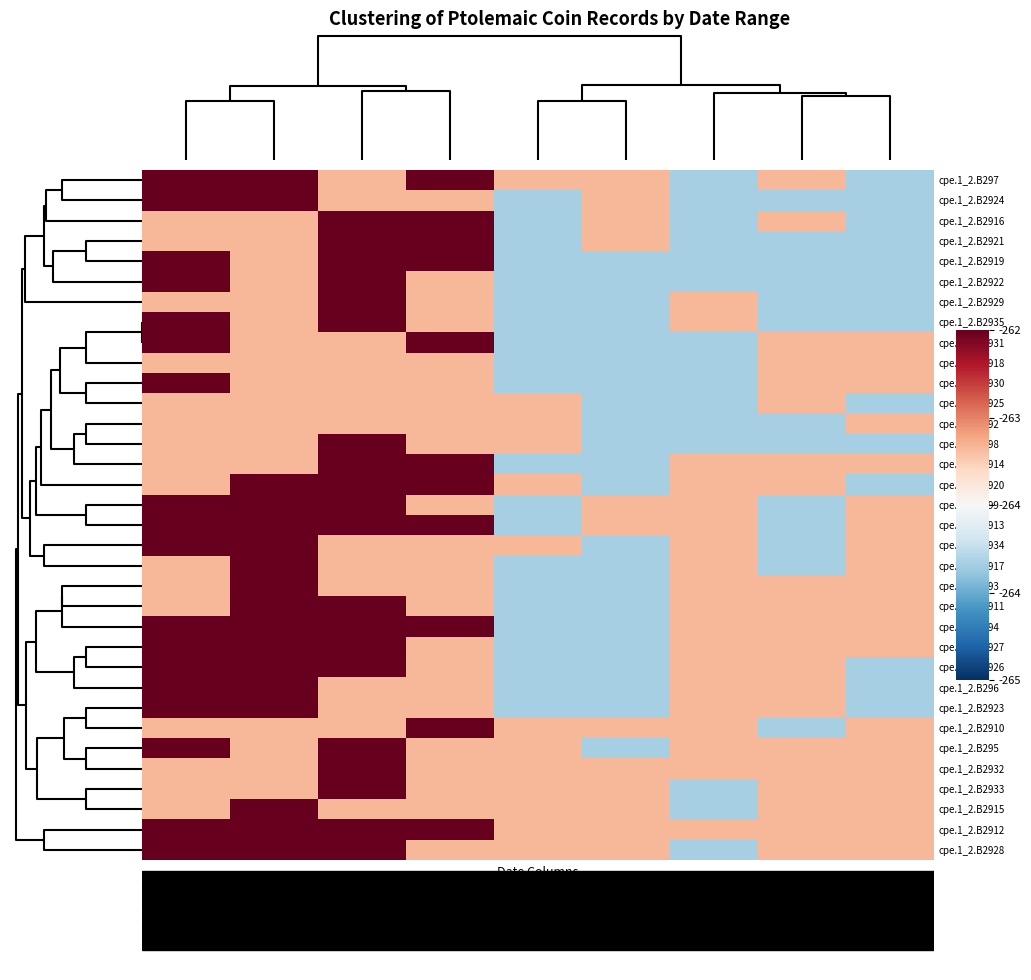

What is the greatest value displayed?

-262